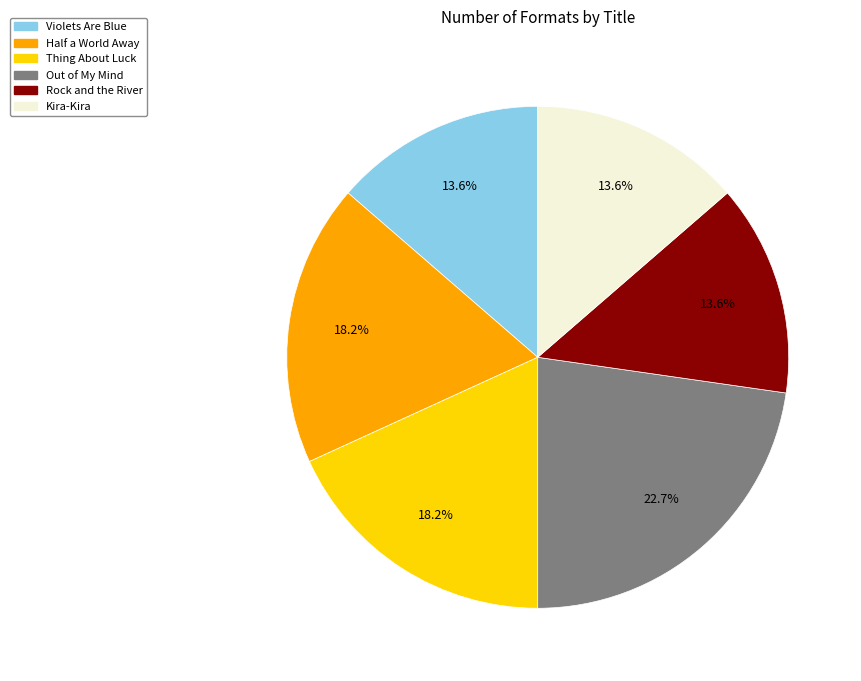

To the nearest percent, what is the difference between the Thing About Luck and Rock and the River slice percentages?

5%